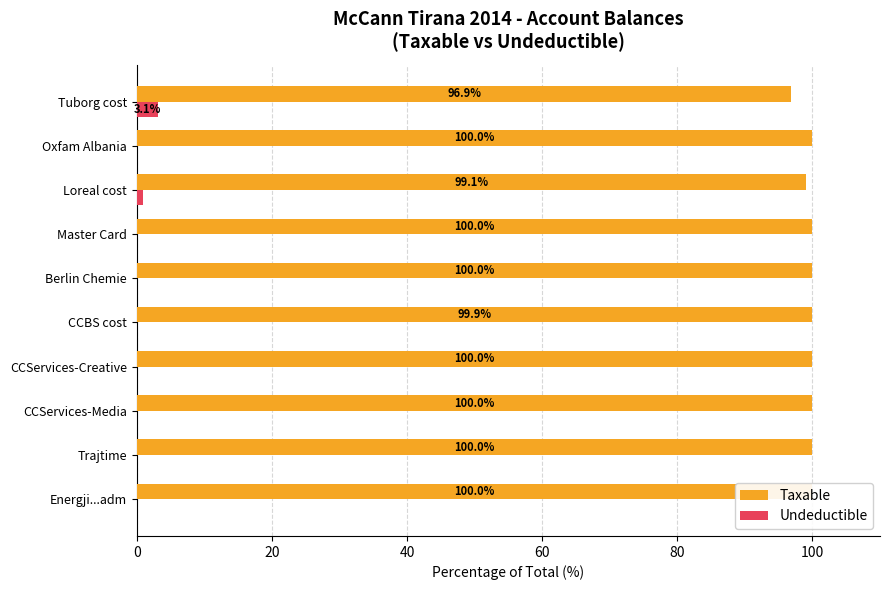

Does the chart contain stacked bars?

No